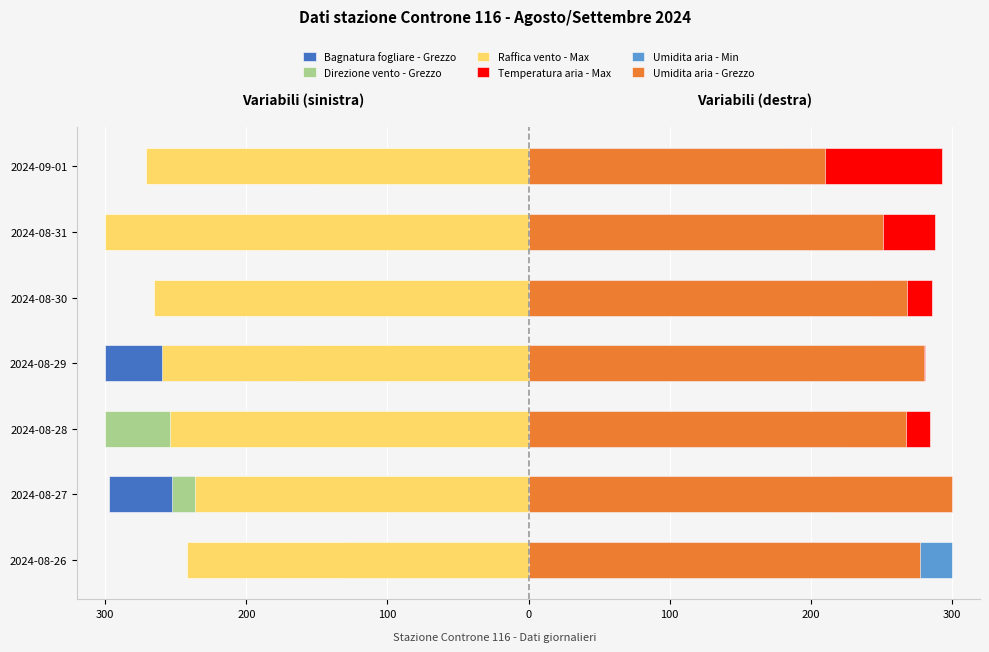

Which series changed the most between 2024-08-27 and 2024-09-01?

Bagnatura fogliare - Grezzo